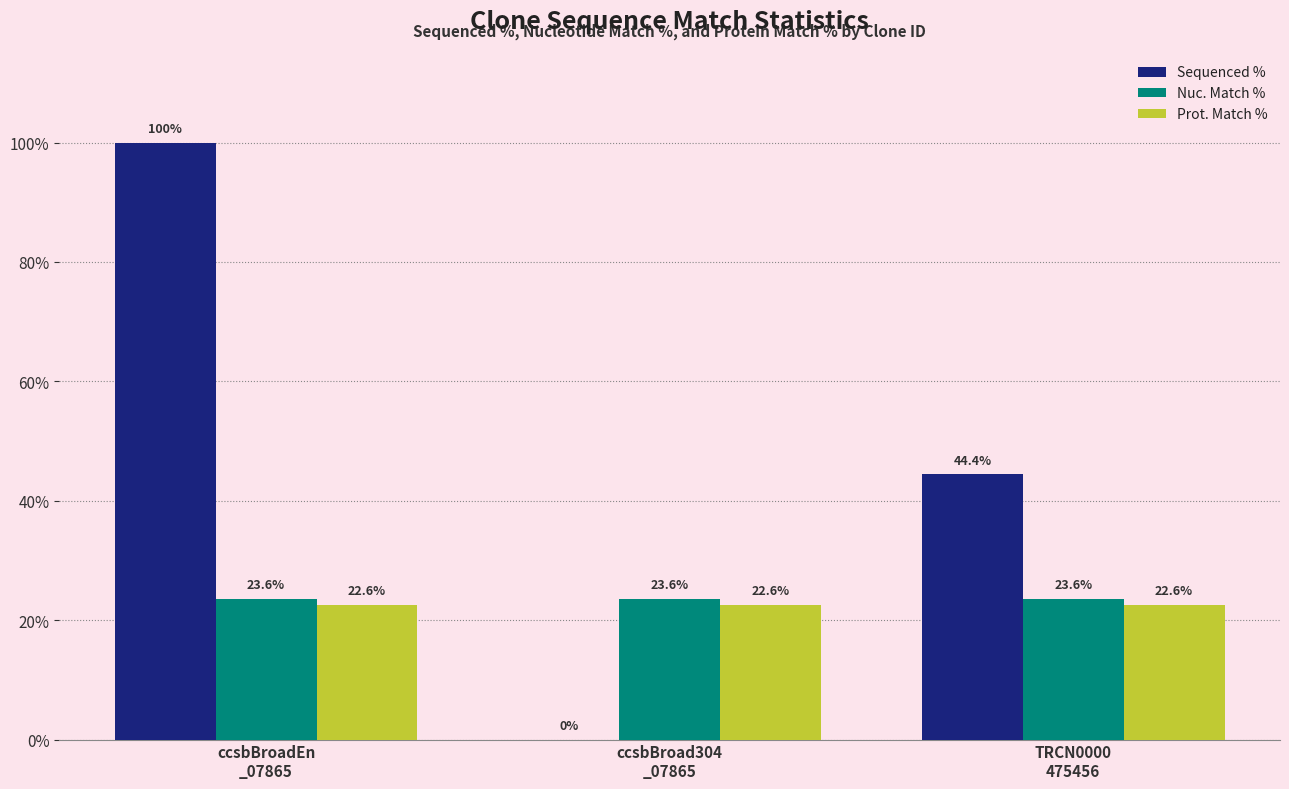

Between ccsbBroadEn
_07865 and ccsbBroad304
_07865, which series saw the biggest shift?

Sequenced %